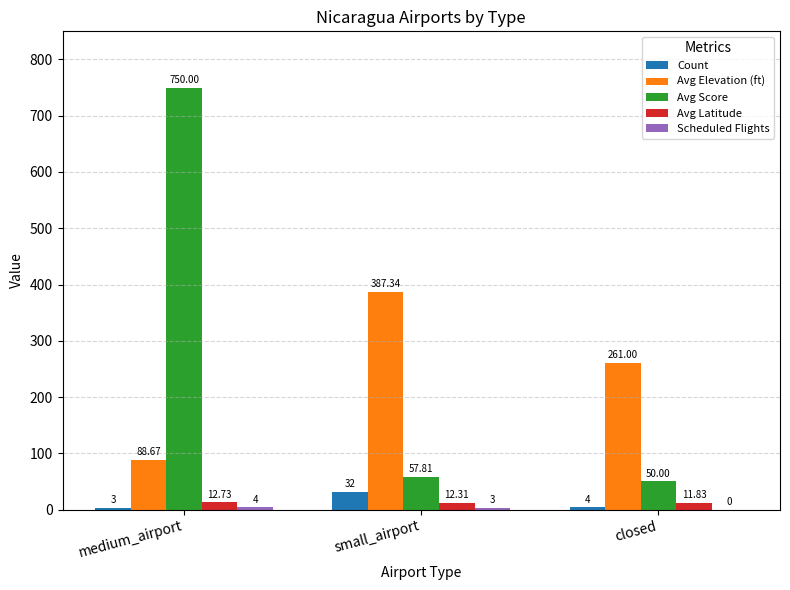

What is the sum of the Avg Score values at medium_airport and closed?

800.0